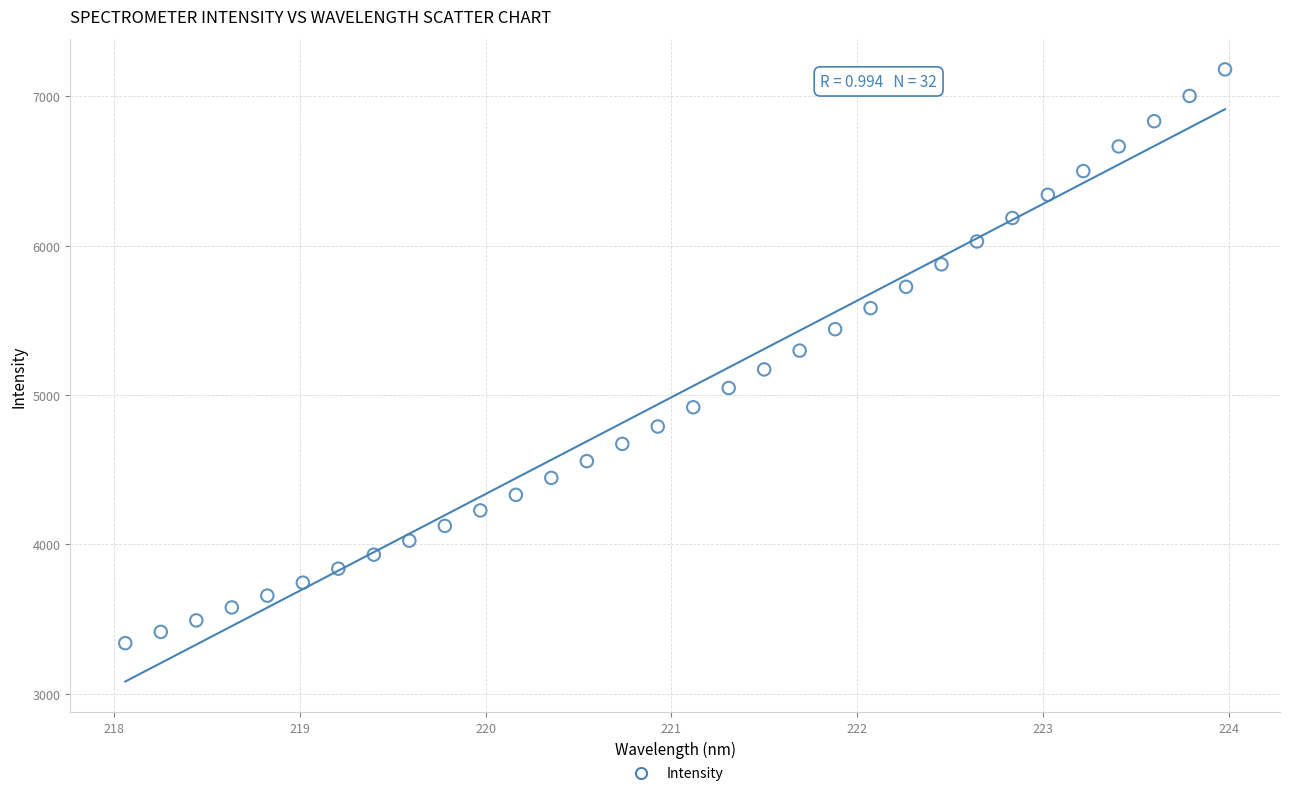

What is the range of Y values (max minus min)?

3842.7